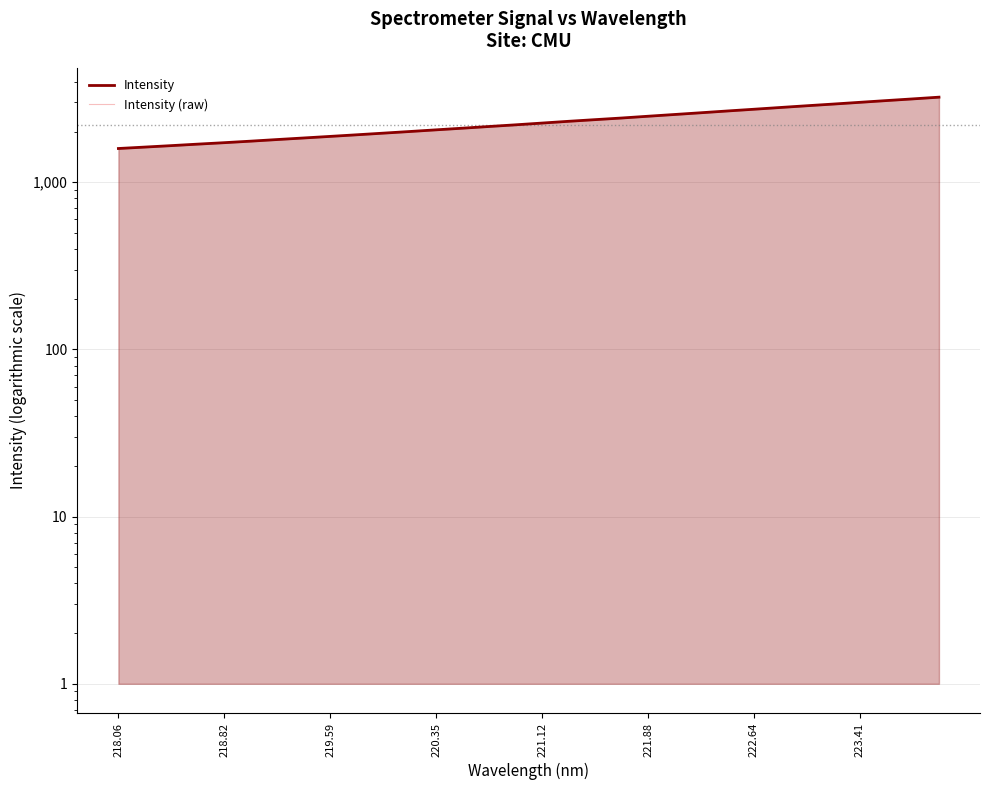

Reading left to right, list all the values displayed in this chart.

Intensity: 1591.7	1623.5	1656.3	1690.9	1725.0	1761.6	1801.1	1840.6	1881.0	1922.9	1966.8	2011.6	2058.8	2106.1	2155.9	2205.9	2259.9	2315.4	2368.7	2422.5	2482.6	2542.8	2604.6	2669.3	2733.5	2800.4	2868.2	2935.3	3006.5	3079.3	3151.7	3228.3
Intensity (raw): 1591.7	1623.5	1656.3	1690.9	1725.0	1761.6	1801.1	1840.6	1881.0	1922.9	1966.8	2011.6	2058.8	2106.1	2155.9	2205.9	2259.9	2315.4	2368.7	2422.5	2482.6	2542.8	2604.6	2669.3	2733.5	2800.4	2868.2	2935.3	3006.5	3079.3	3151.7	3228.3